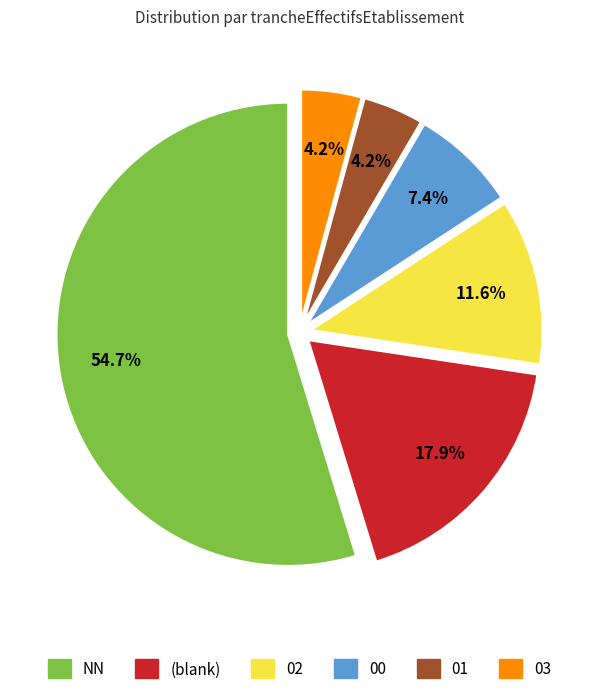

Is it true that NN is 55% of the pie?

True